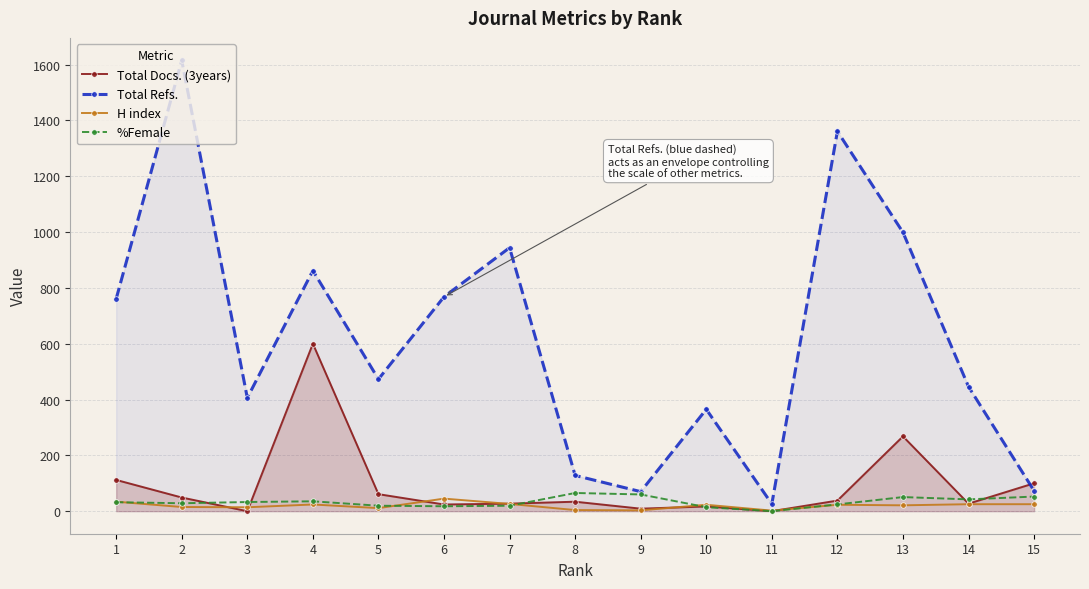

What is the average value of the H index series?

19.7